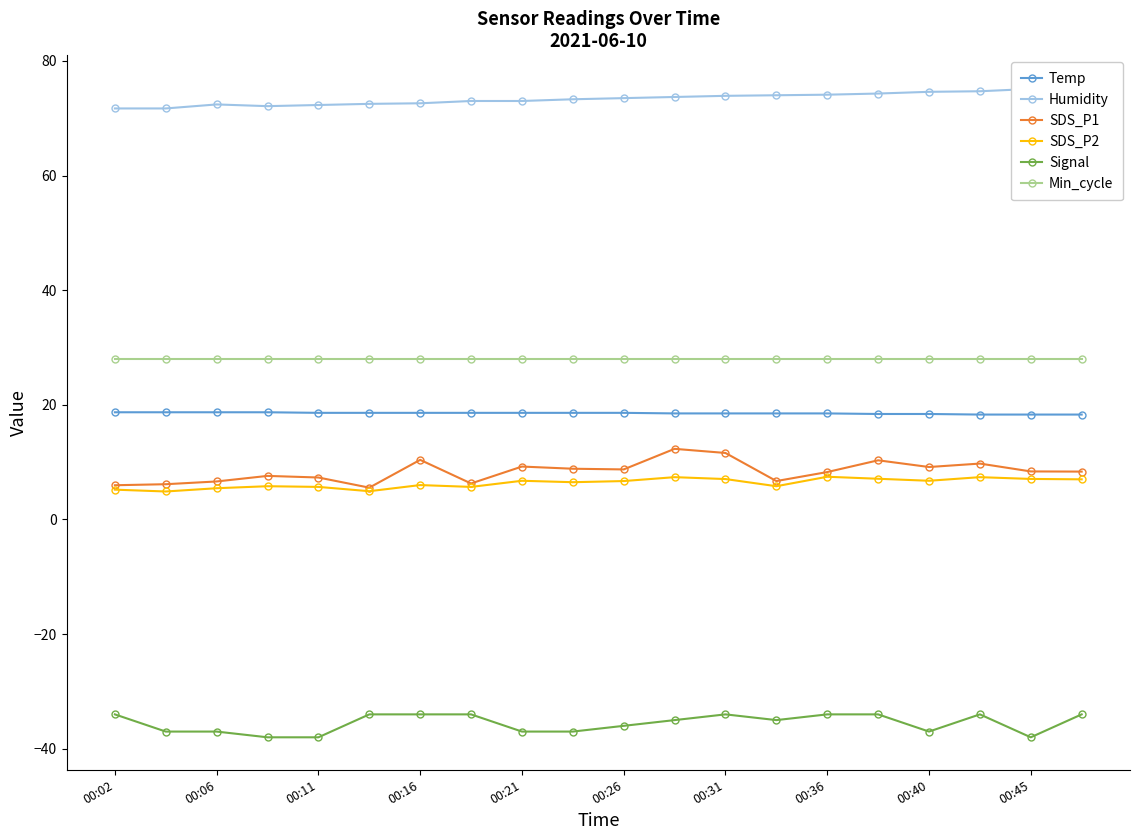

What is the difference between the maximum and minimum values in the Temp series?

0.4